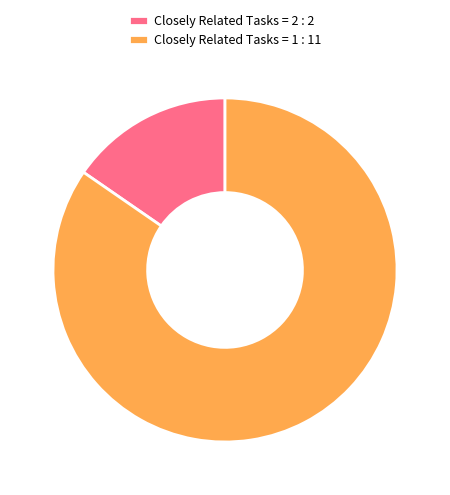

Which slice is the smallest?

Closely Related Tasks = 2 : 2